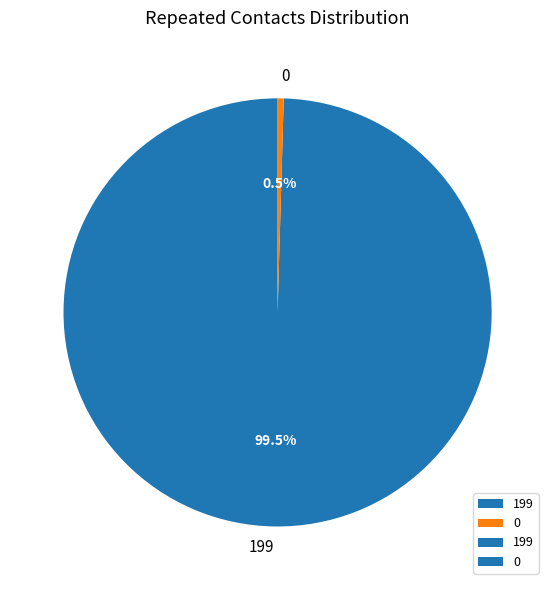

Is 0 the majority of the pie?

No